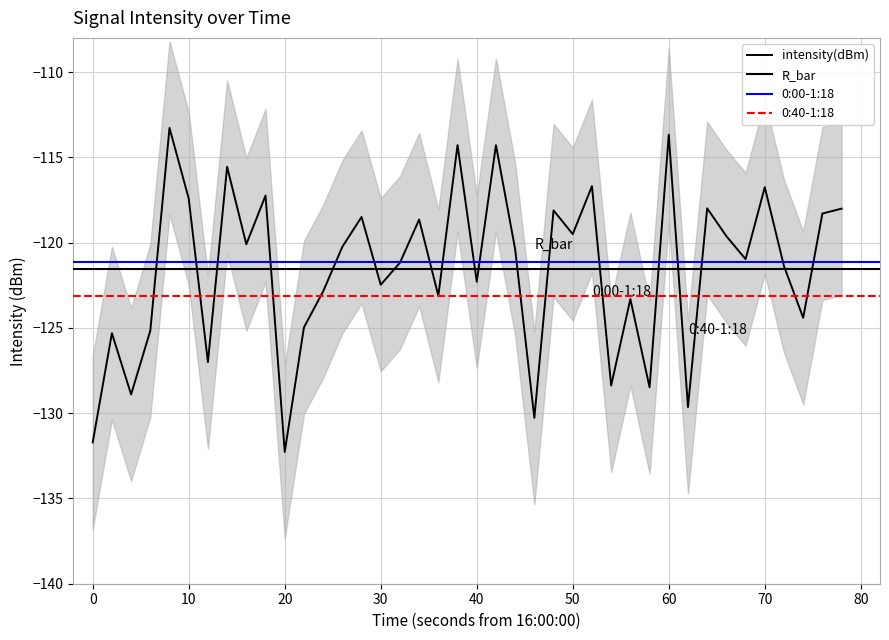

Between 40 and 30, which is larger?

30